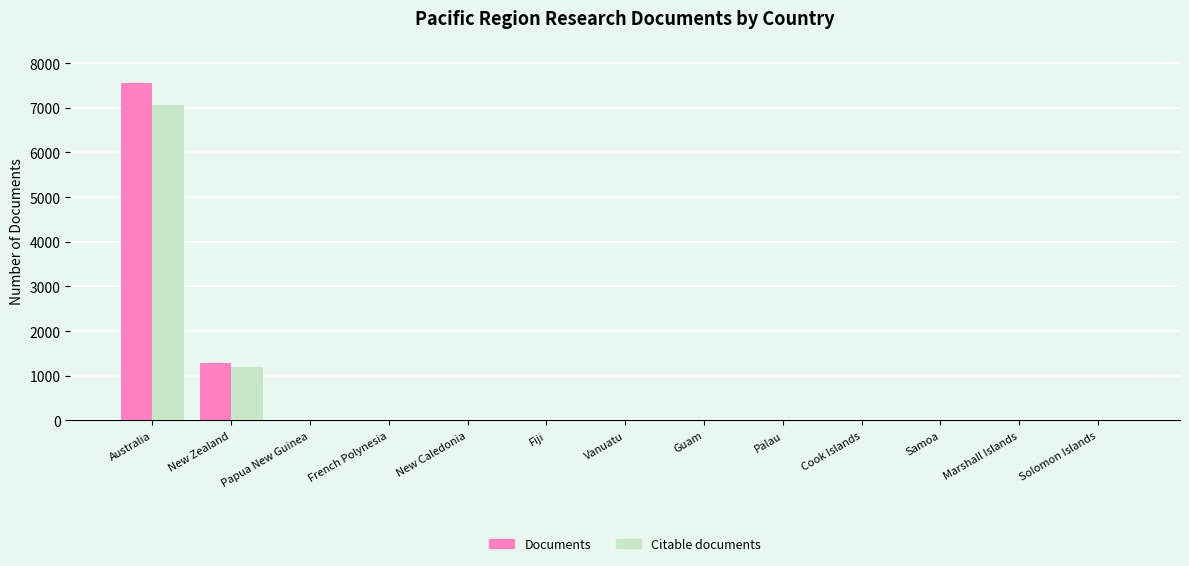

What is the maximum value for Citable documents?

7066